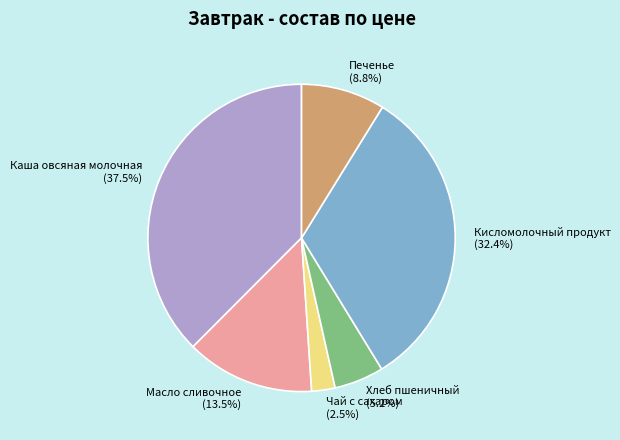

Rank the categories by value from lowest to highest.

Чай с сахаром, Хлеб пшеничный, Печенье, Масло сливочное, Кисломолочный продукт, Каша овсяная молочная